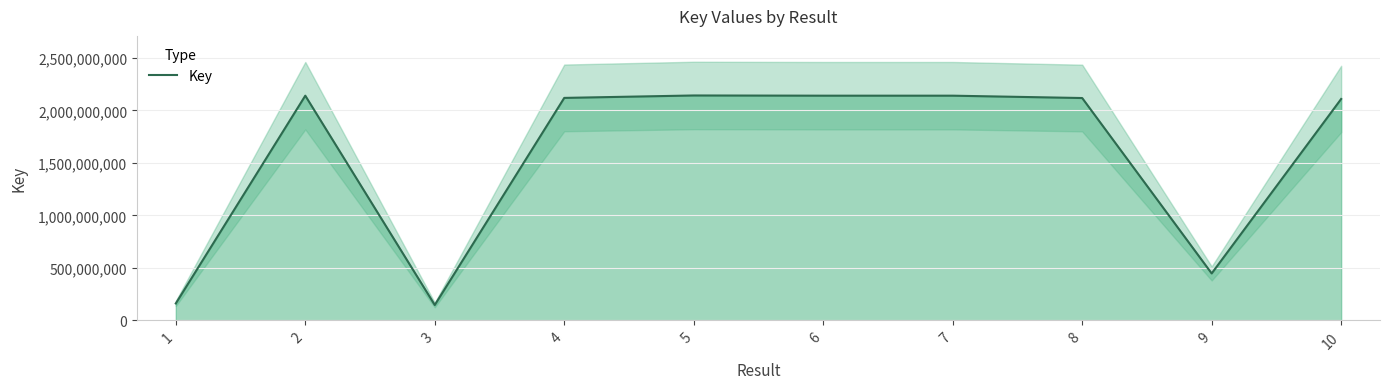

Reading left to right, what are all the values shown in this chart?

160695227	2140567401	145935536	2119388302	2142556678	2140567262	2140567496	2118180348	446588520	2109223815